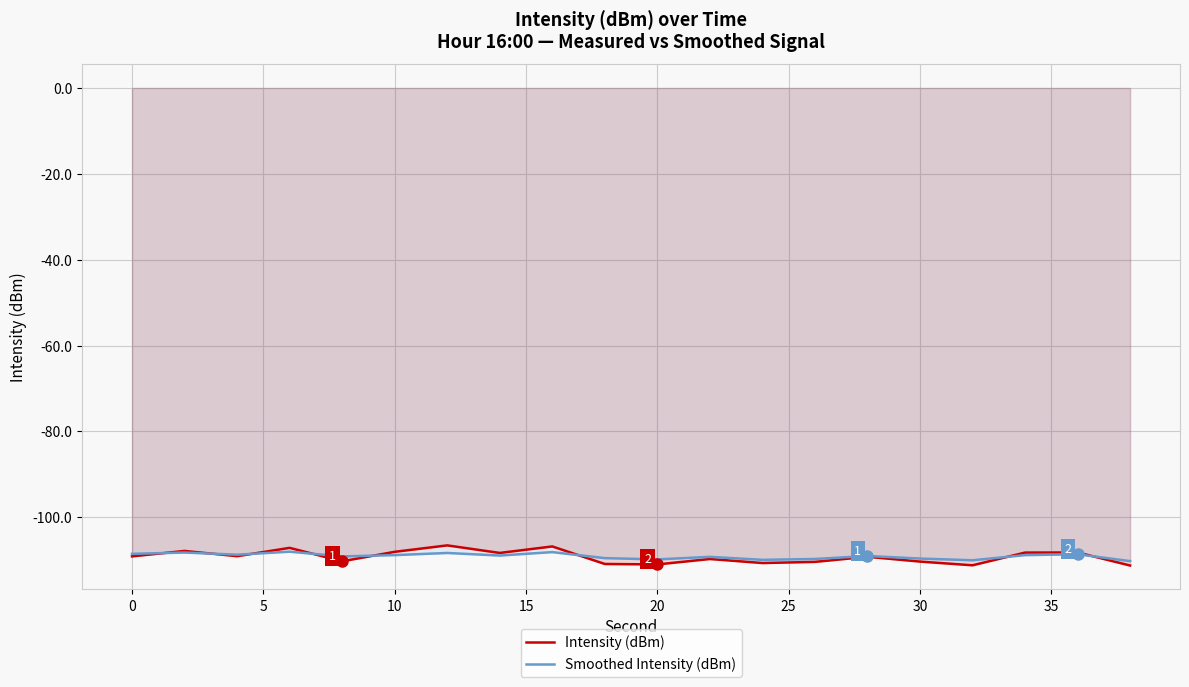

Which series has the largest total across all categories?

Smoothed Intensity (dBm)